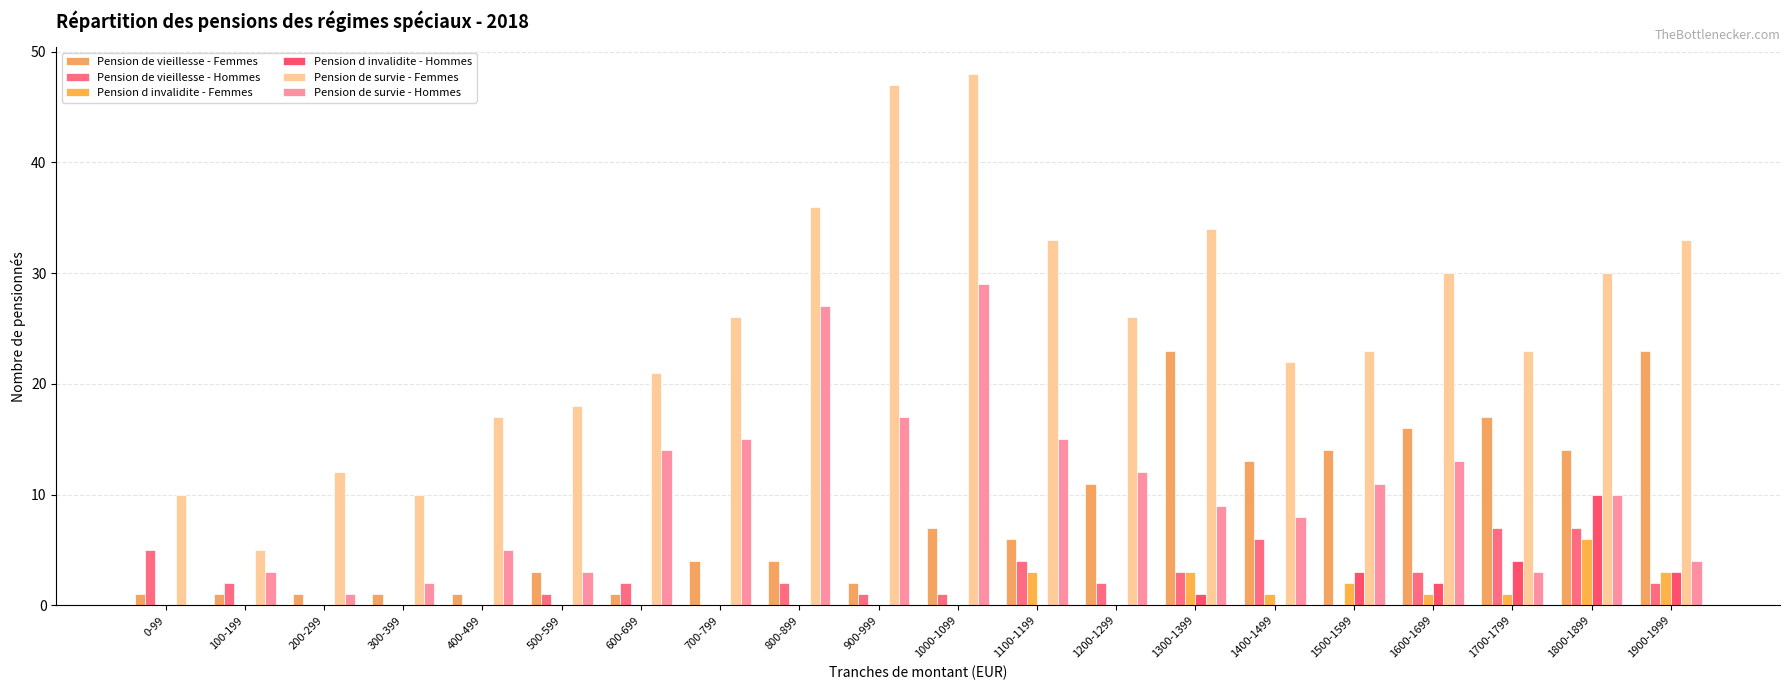

At how many categories does at least one series exceed 7?

19